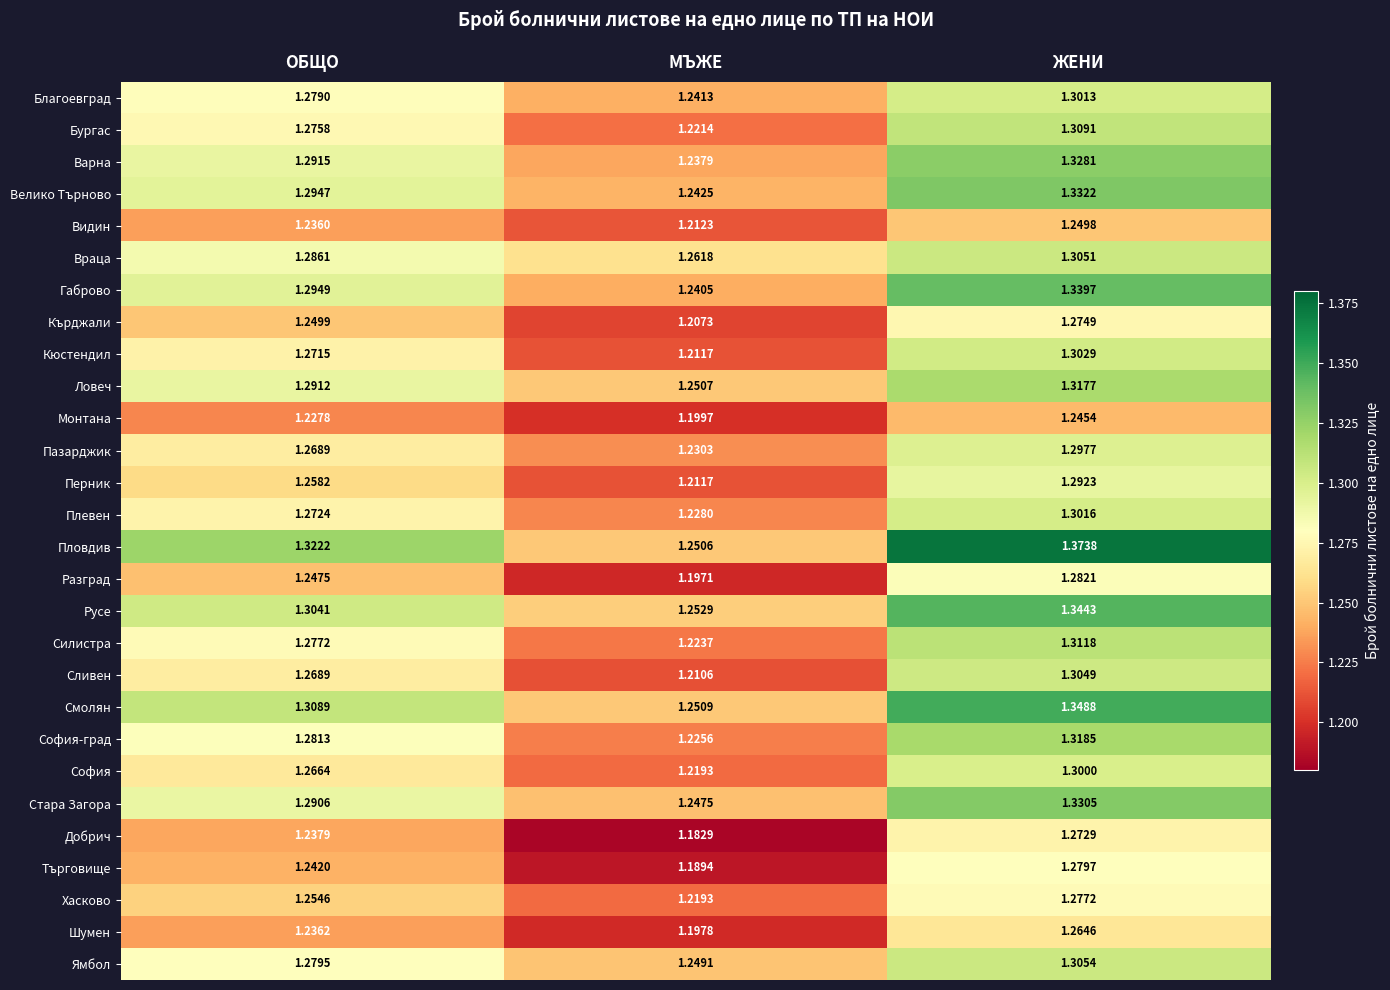

Where is Стара Загора nearest to the value 1?

МЪЖЕ